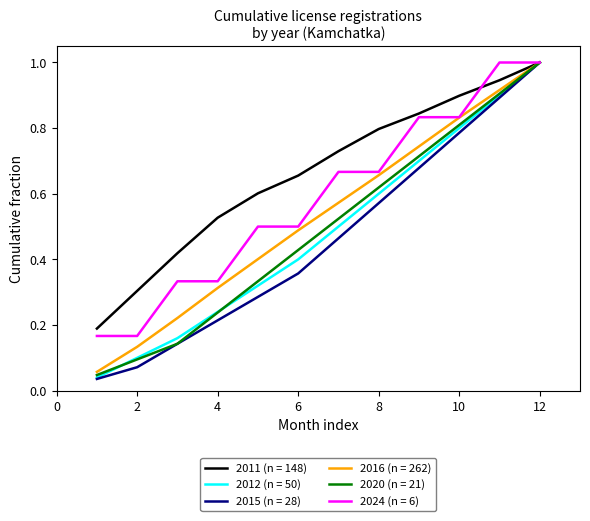

What is the maximum value shown in the chart?

1.0